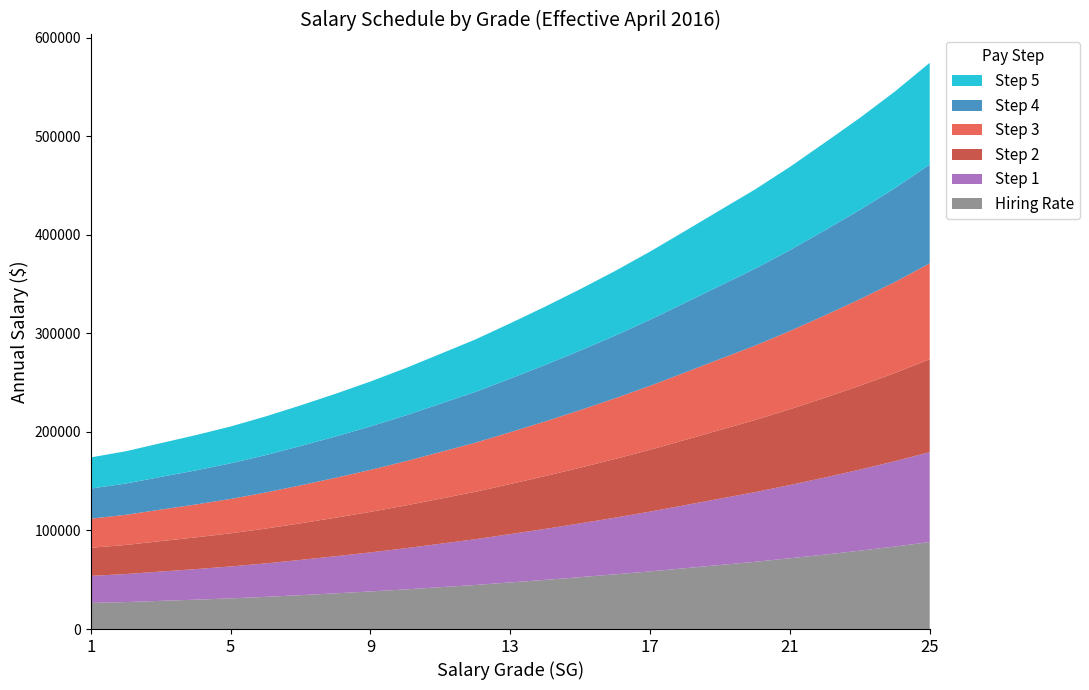

Reading left to right, what are all the values shown in this chart?

Hiring Rate: 1=26448	2=27343	3=28594	4=29792	5=31113	6=32641	7=34382	8=36212	9=38129	10=40188	11=42450	12=44704	13=47261	14=49867	15=52627	16=55489	17=58495	18=61714	19=64976	20=68211	21=71775	22=75509	23=79490	24=83683	25=88241
Step 1: 1=27477	2=28427	3=29725	4=30986	5=32365	6=33961	7=35753	8=37636	9=39616	10=41752	11=44077	12=46403	13=49033	14=51725	15=54559	16=57509	17=60624	18=63947	19=67310	20=70651	21=74317	22=78202	23=82258	24=86554	25=91238
Step 2: 1=28506	2=29511	3=30856	4=32180	5=33617	6=35281	7=37124	8=39060	9=41103	10=43316	11=45704	12=48102	13=50805	14=53583	15=56491	16=59529	17=62753	18=66180	19=69644	20=73091	21=76859	22=80895	23=85026	24=89425	25=94235
Step 3: 1=29535	2=30595	3=31987	4=33374	5=34869	6=36601	7=38495	8=40484	9=42590	10=44880	11=47331	12=49801	13=52577	14=55441	15=58423	16=61549	17=64882	18=68413	19=71978	20=75531	21=79401	22=83588	23=87794	24=92296	25=97232
Step 4: 1=30564	2=31679	3=33118	4=34568	5=36121	6=37921	7=39866	8=41908	9=44077	10=46444	11=48958	12=51500	13=54349	14=57299	15=60355	16=63569	17=67011	18=70646	19=74312	20=77971	21=81943	22=86281	23=90562	24=95167	25=100229
Step 5: 1=31593	2=32763	3=34249	4=35762	5=37373	6=39241	7=41237	8=43332	9=45564	10=48008	11=50585	12=53199	13=56121	14=59157	15=62287	16=65589	17=69140	18=72879	19=76646	20=80411	21=84485	22=88974	23=93330	24=98038	25=103226